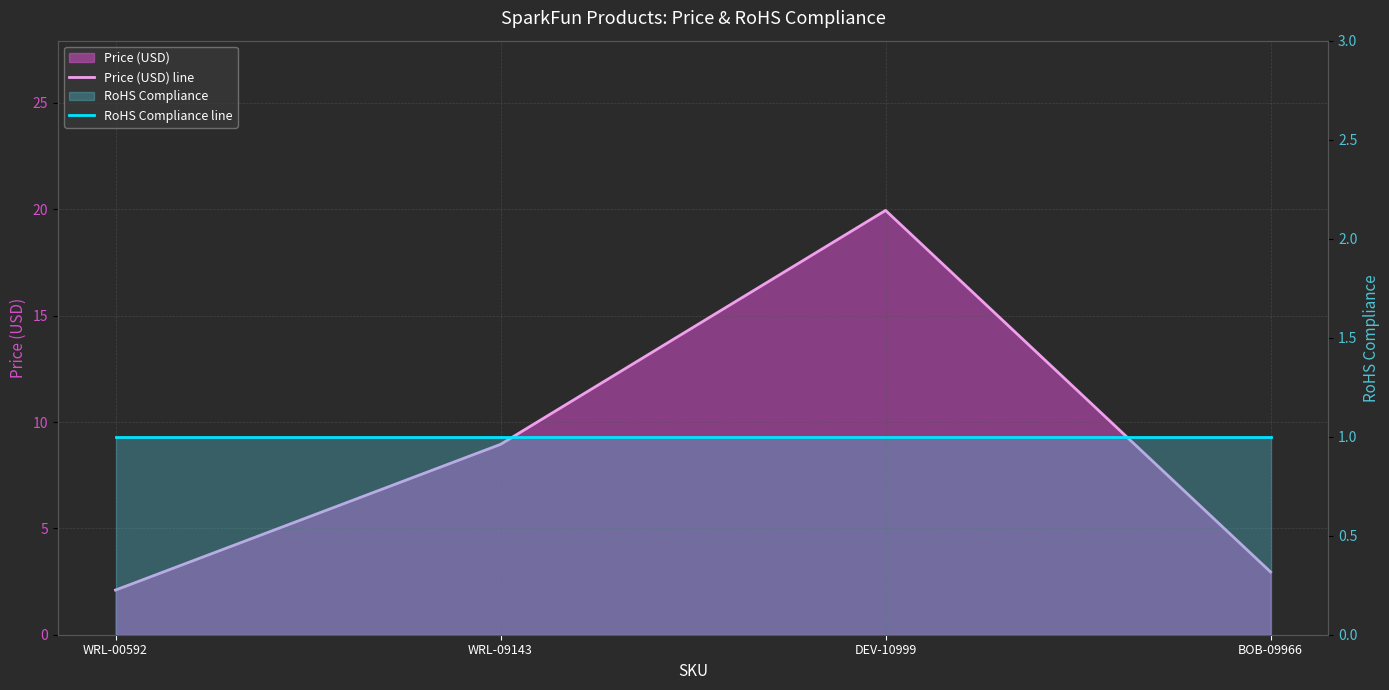

How many data points does each series have?

4